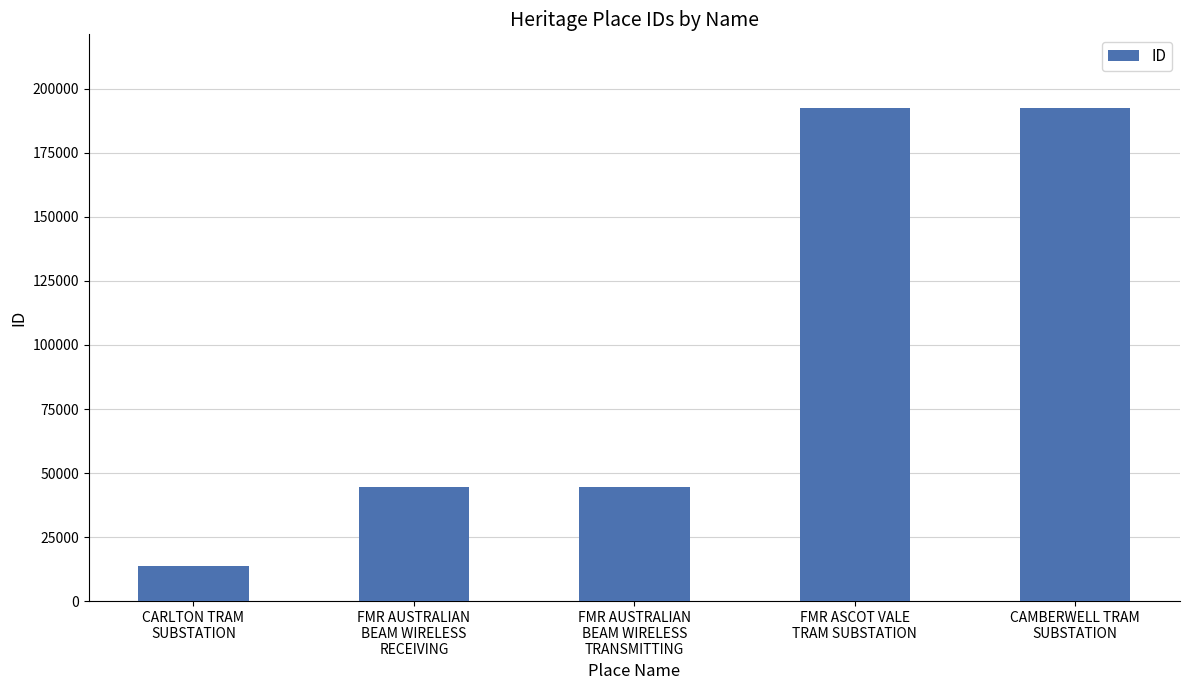

What is the difference between the values at CAMBERWELL TRAM
SUBSTATION and FMR AUSTRALIAN
BEAM WIRELESS
TRANSMITTING?

147582